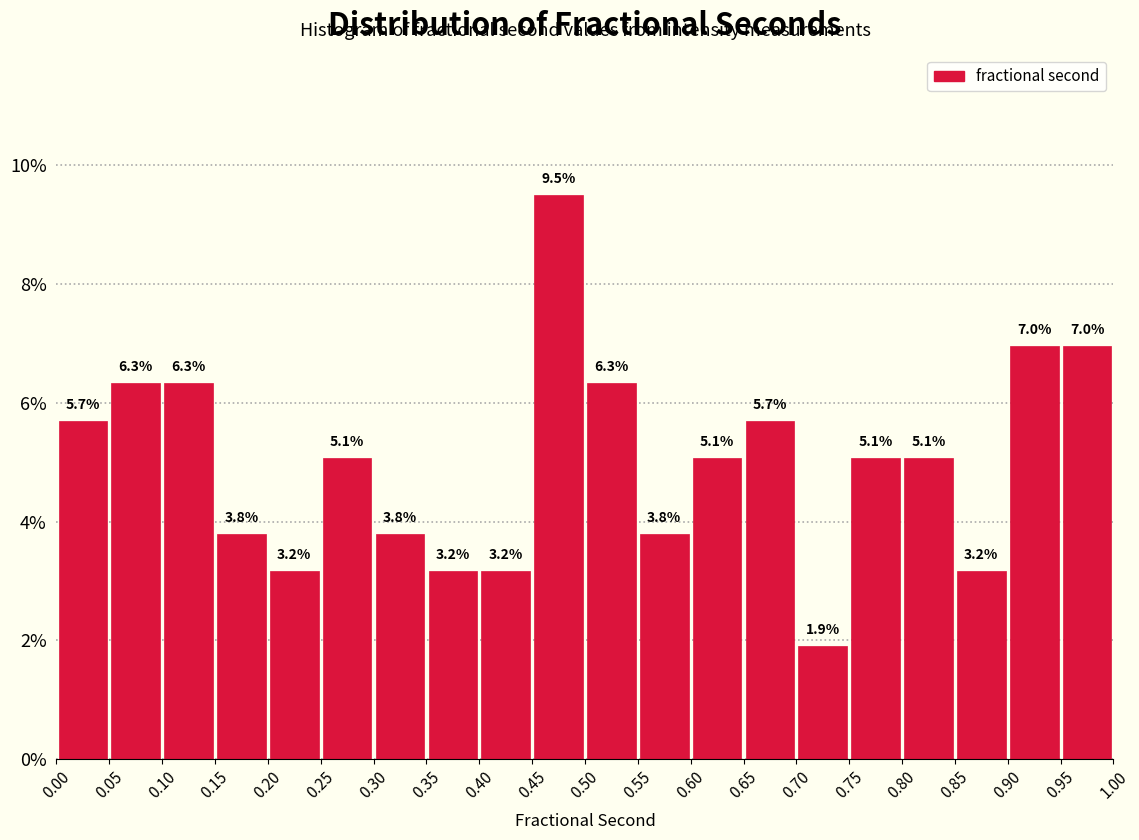

Reading left to right, transcribe this chart: for each bar, give the range it covers on the x-axis and its height.

0.00 to 0.05: 5.7
0.05 to 0.10: 6.3
0.10 to 0.15: 6.3
0.15 to 0.20: 3.8
0.20 to 0.25: 3.2
0.25 to 0.30: 5.1
0.30 to 0.35: 3.8
0.35 to 0.40: 3.2
0.40 to 0.45: 3.2
0.45 to 0.50: 9.5
0.50 to 0.55: 6.3
0.55 to 0.60: 3.8
0.60 to 0.65: 5.1
0.65 to 0.70: 5.7
0.70 to 0.75: 1.9
0.75 to 0.80: 5.1
0.80 to 0.85: 5.1
0.85 to 0.90: 3.2
0.90 to 0.95: 7.0
0.95 to 1.00: 7.0